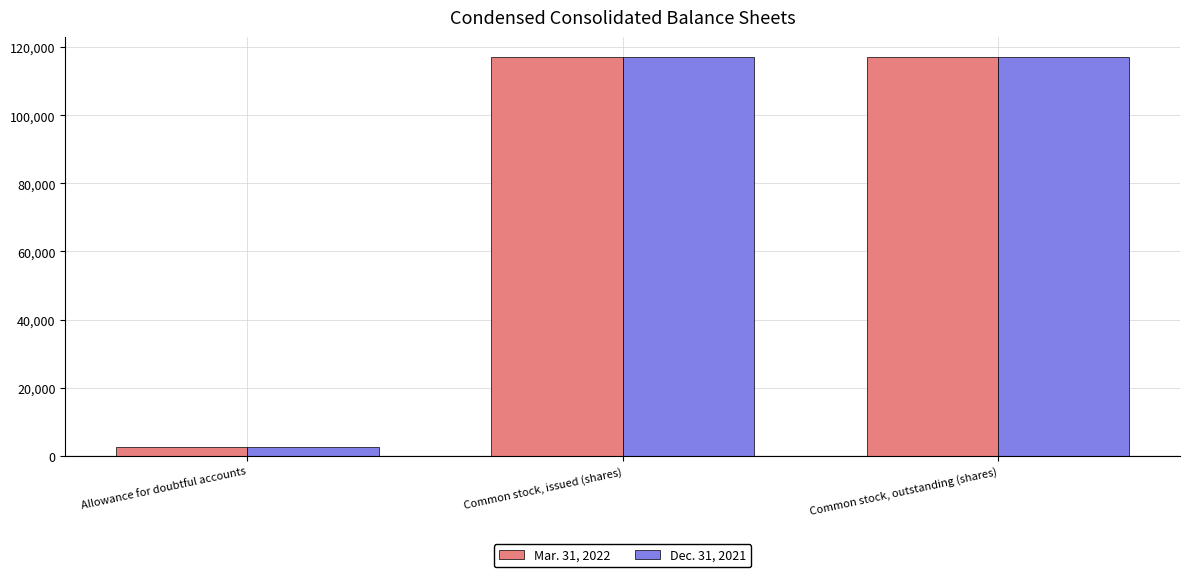

True or false: Dec. 31, 2021 has a value of 75729 at Common stock, outstanding (shares).

False